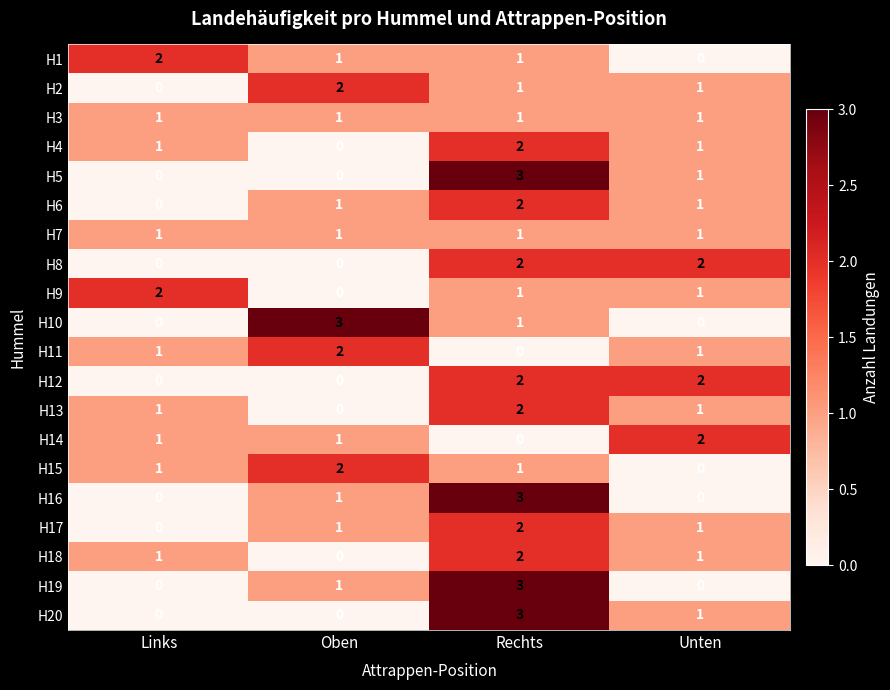

Which series changed the most between Oben and Unten?

H10